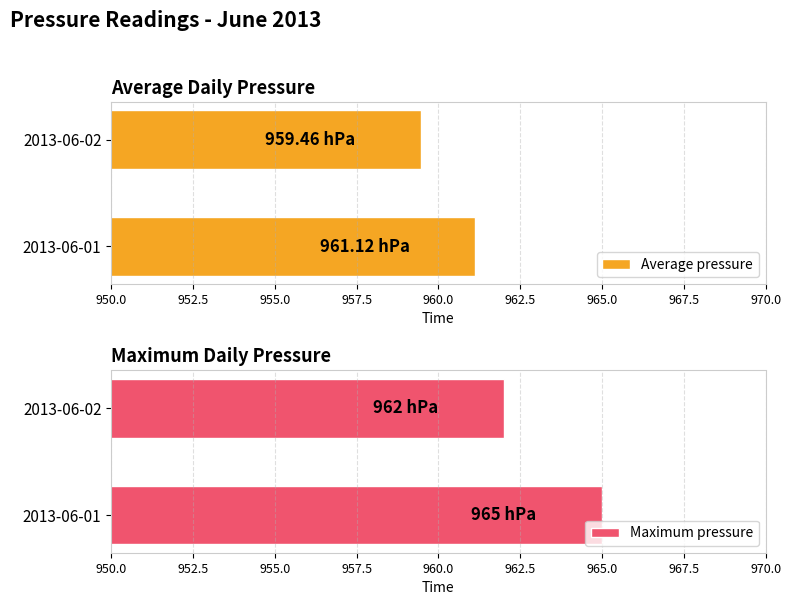

The Maximum pressure series shows 962 at 2013-06-02. True or false?

True